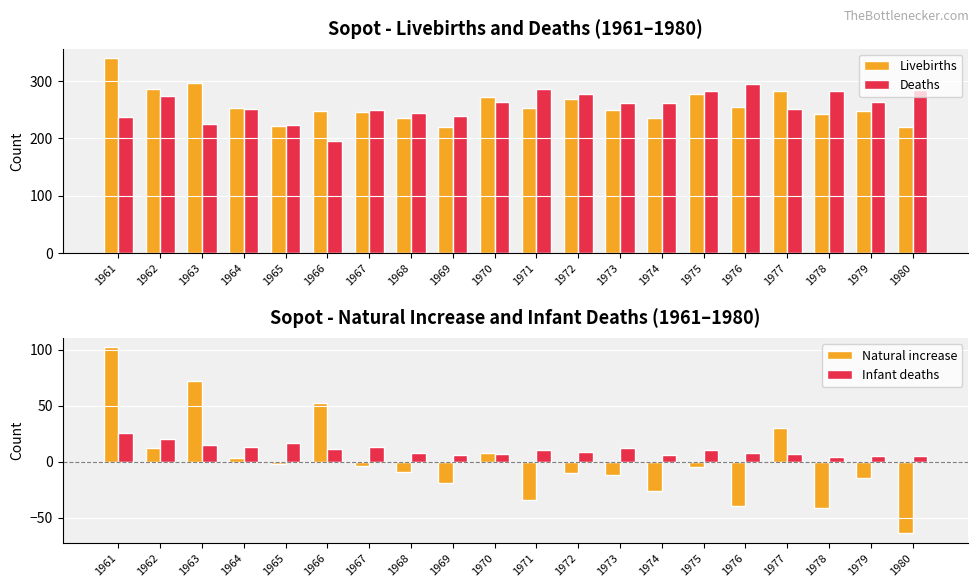

Rank the series by their maximum value, from highest to lowest.

Livebirths, Deaths, Natural increase, Infant deaths